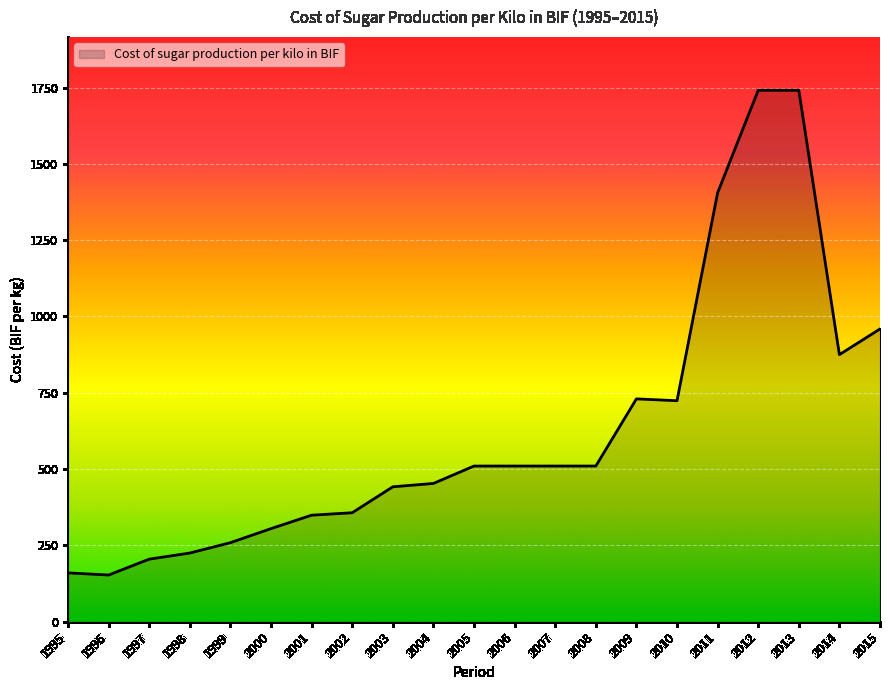

What is the greatest value displayed?

1741